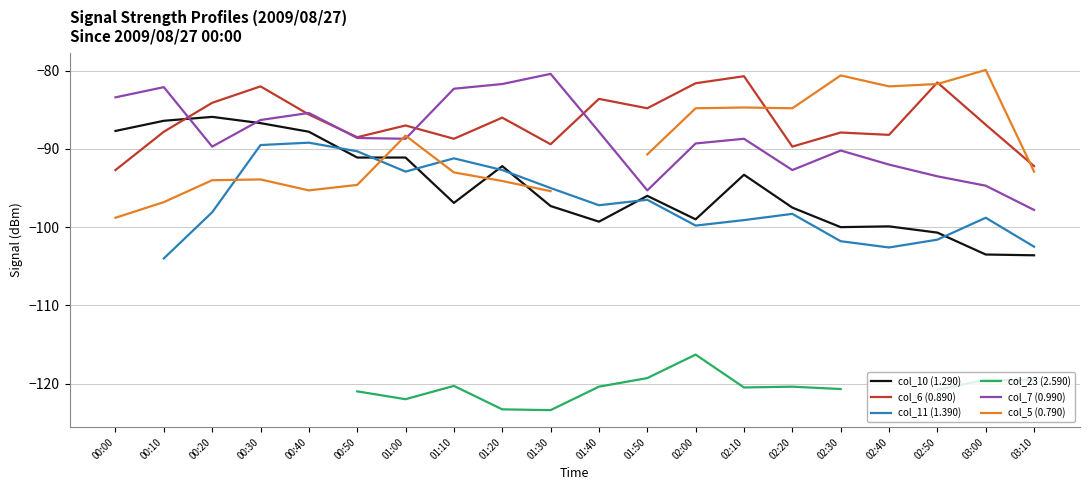

What is the difference between the highest and lowest values at 00:00?

15.4